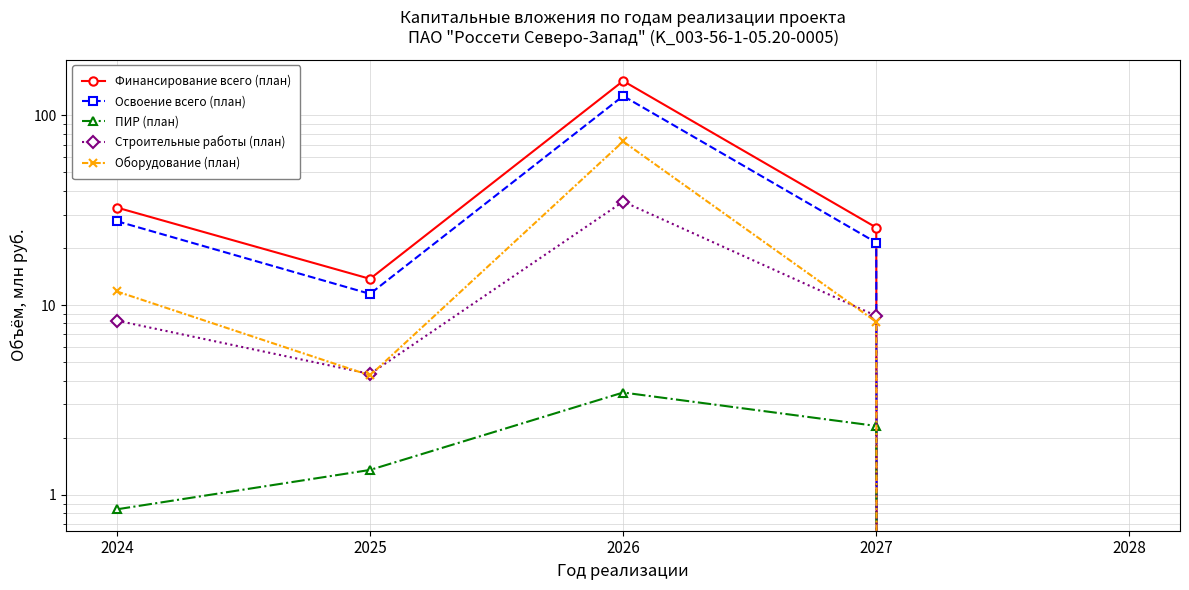

Rank the categories by Освоение всего (план) value from lowest to highest.

2028, 2025, 2027, 2024, 2026